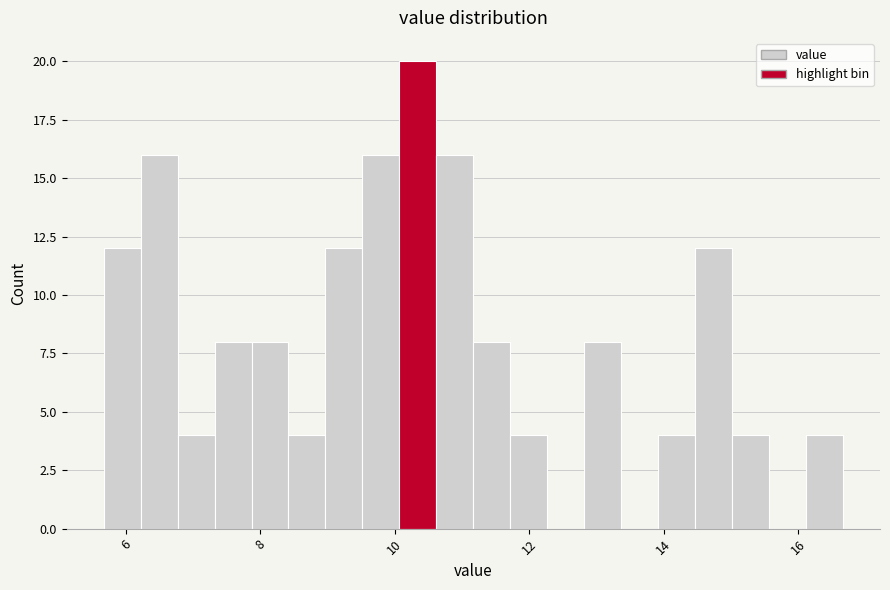

Read against the x-axis, roughly where is the centre of the tallest bar?

10.4